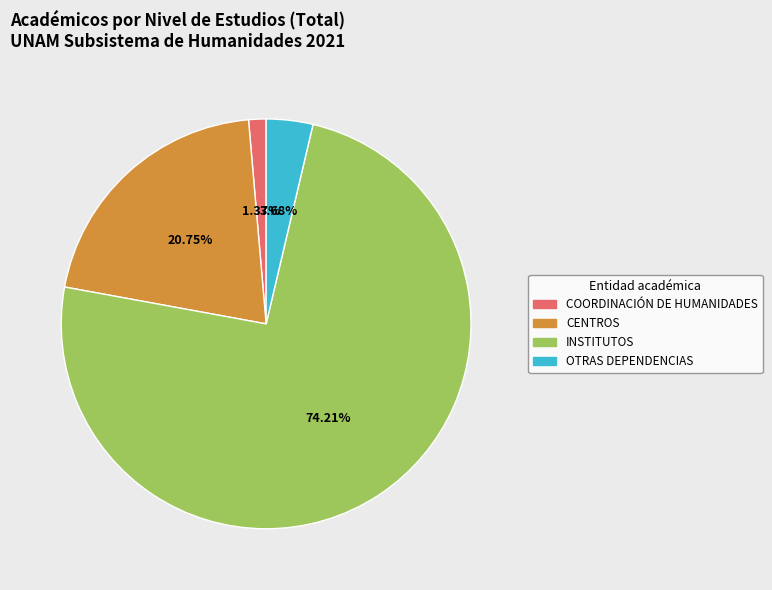

Count the number of slices in the pie.

4